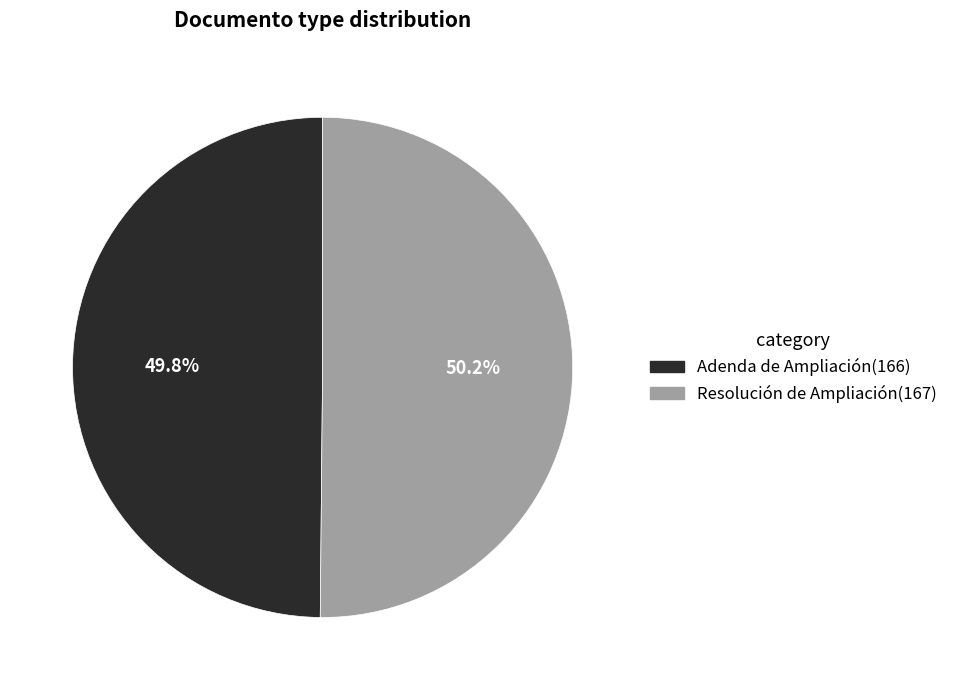

What percentage is the Resolución de Ampliación slice, to the nearest percent?

50%